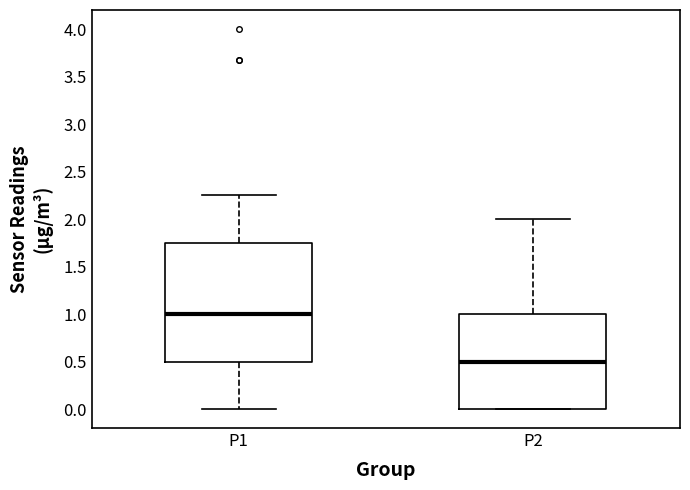

Which box has the highest median line?

P1